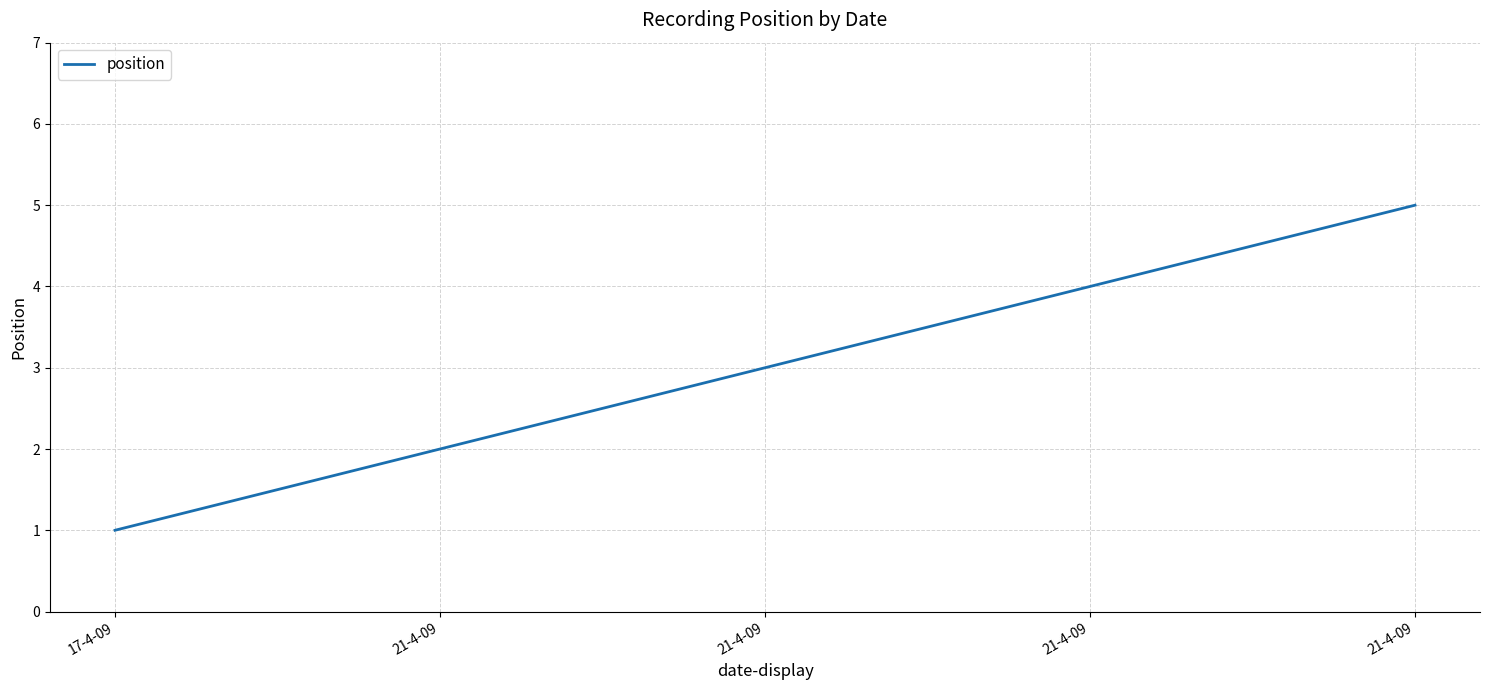

What is the greatest value displayed?

5